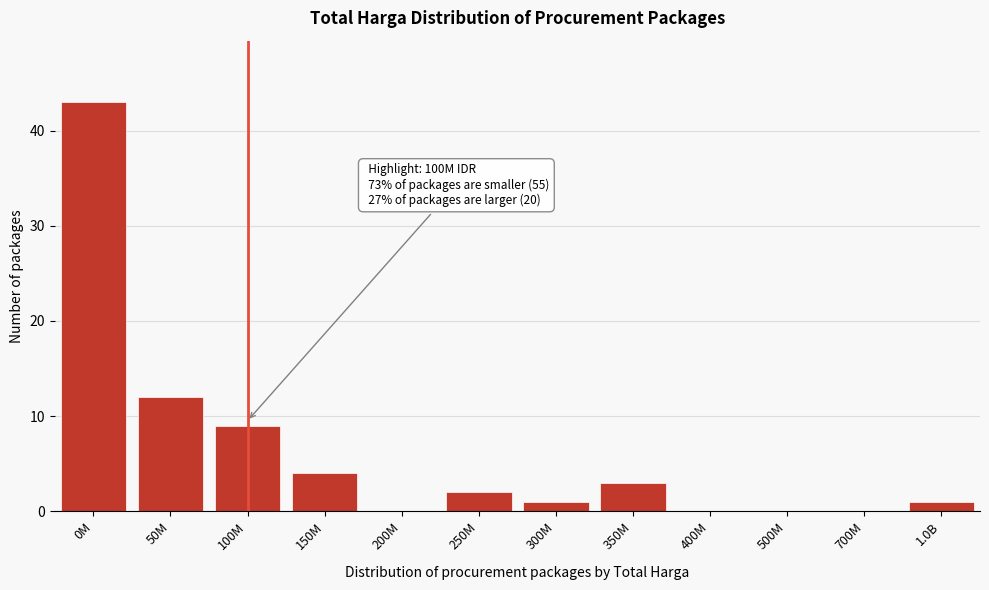

Reading right to left, transcribe all the data shown in this chart.

1.0B=1	700M=0	500M=0	400M=0	350M=3	300M=1	250M=2	200M=0	150M=4	100M=9	50M=12	0M=43